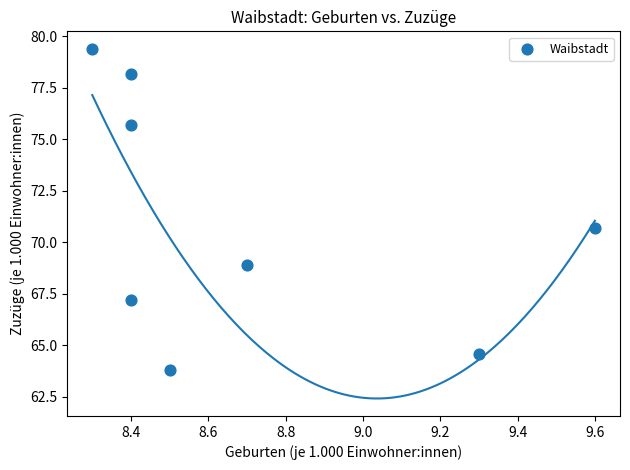

What is the range of X values (max minus min)?

1.3